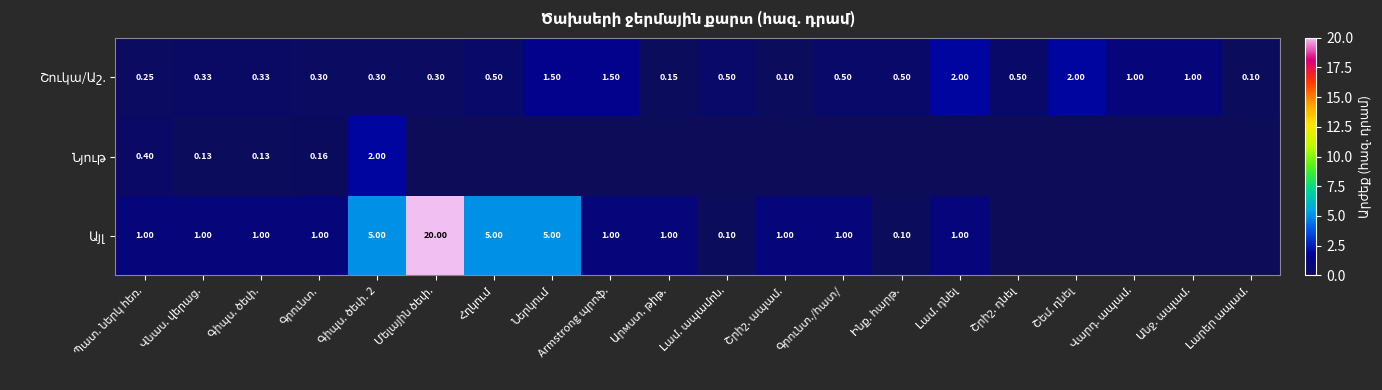

Is it true that Նյութ equals 0.0 at Հղկում?

True